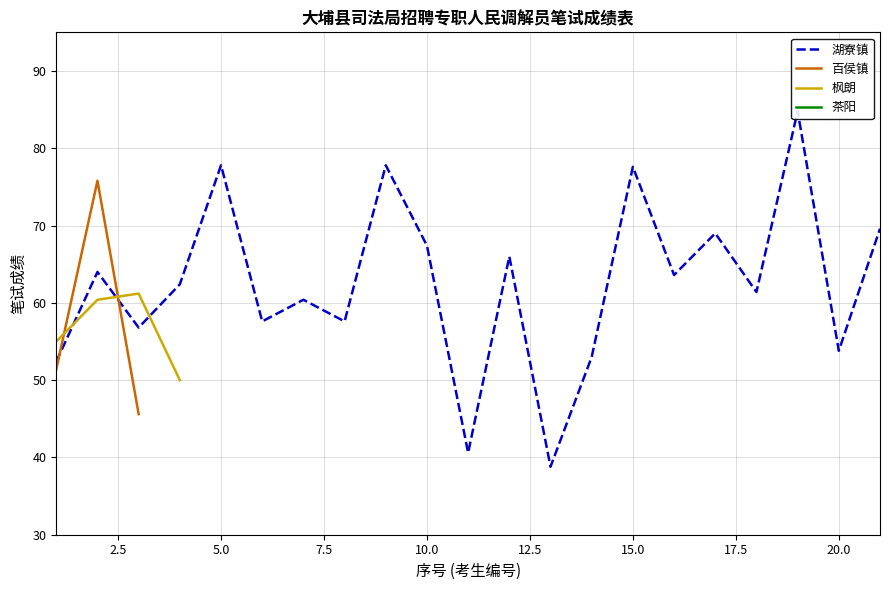

Between 1 and 3, which series saw the biggest shift?

茶阳